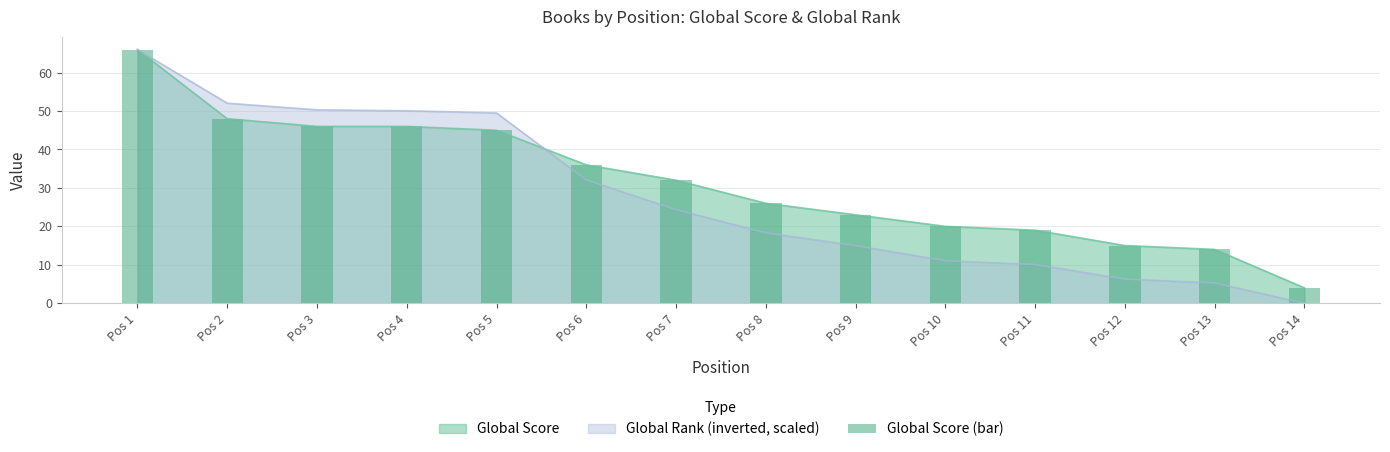

What is the ratio of the value at Pos 4 to the value at Pos 9?

2.0